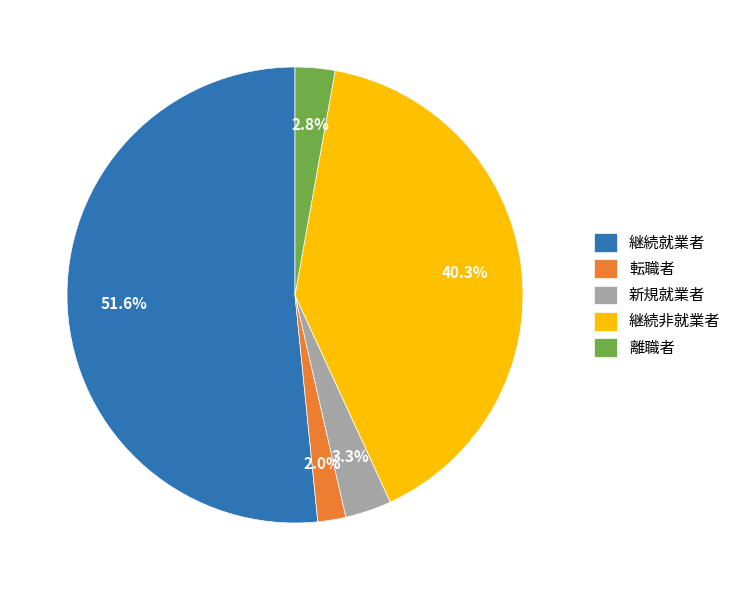

Which has a higher value, 継続非就業者 or 継続就業者?

継続就業者